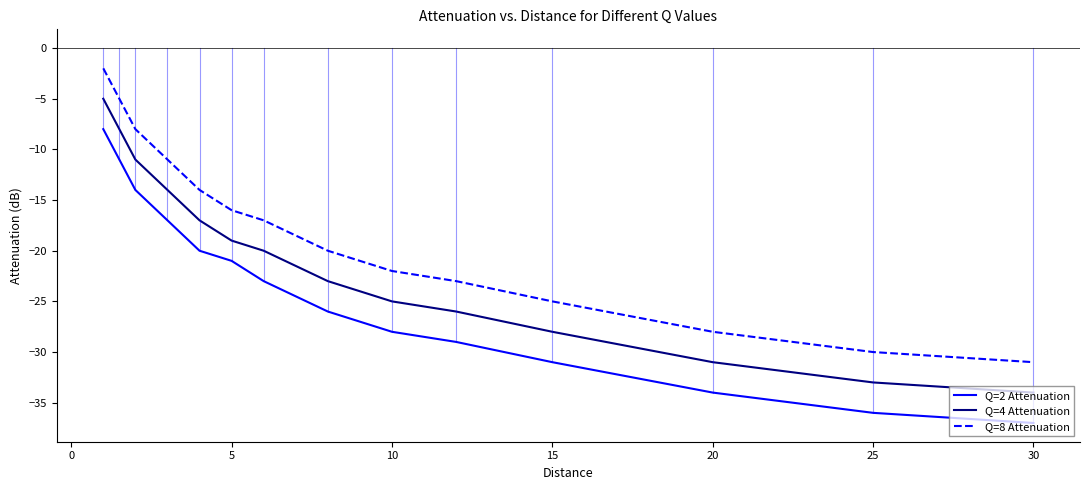

Rank the series by their maximum value, from lowest to highest.

Q=2 Attenuation, Q=4 Attenuation, Q=8 Attenuation